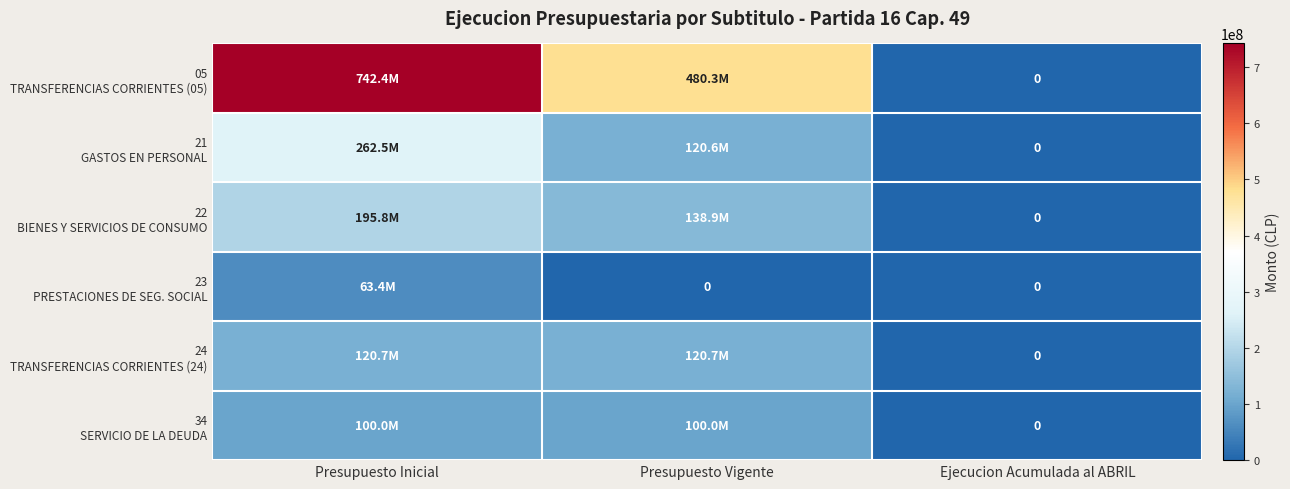

The value of 21 GASTOS EN PERSONAL at Presupuesto Inicial is 262472951. True or false?

True